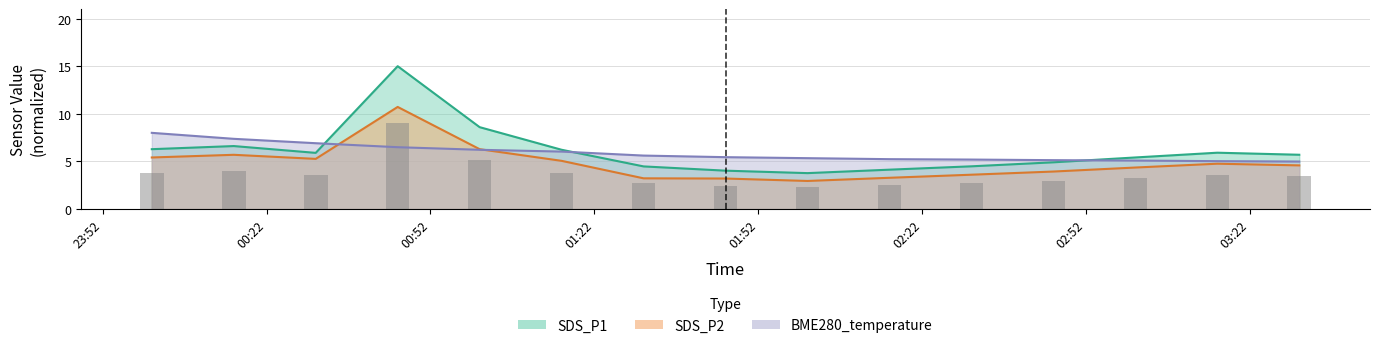

What is the value of the SDS_P1 bar at the 13th from the left?

5.4